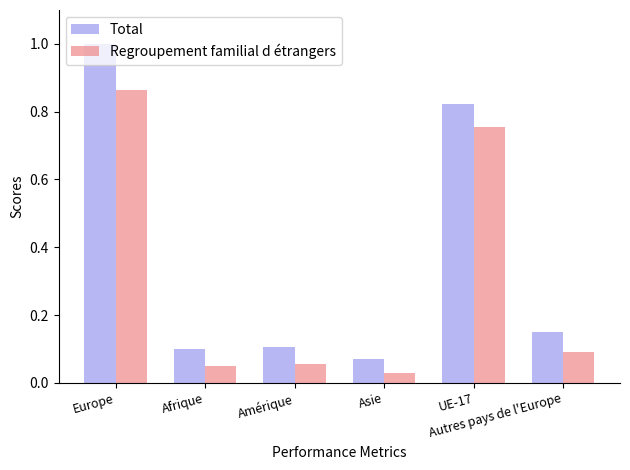

What is the difference between the second highest and second lowest values in the Total series?

0.7